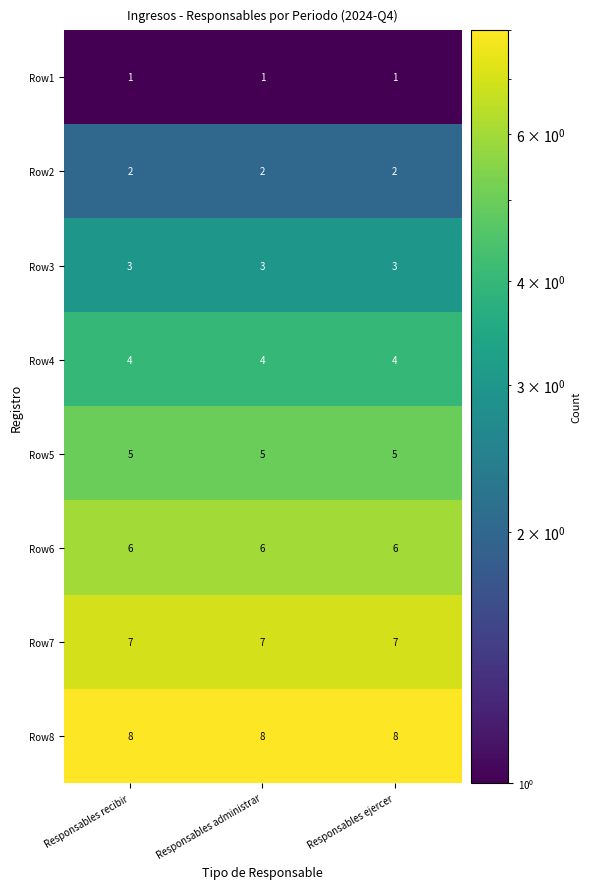

Rank the series by their maximum value, from lowest to highest.

Row1, Row2, Row3, Row4, Row5, Row6, Row7, Row8